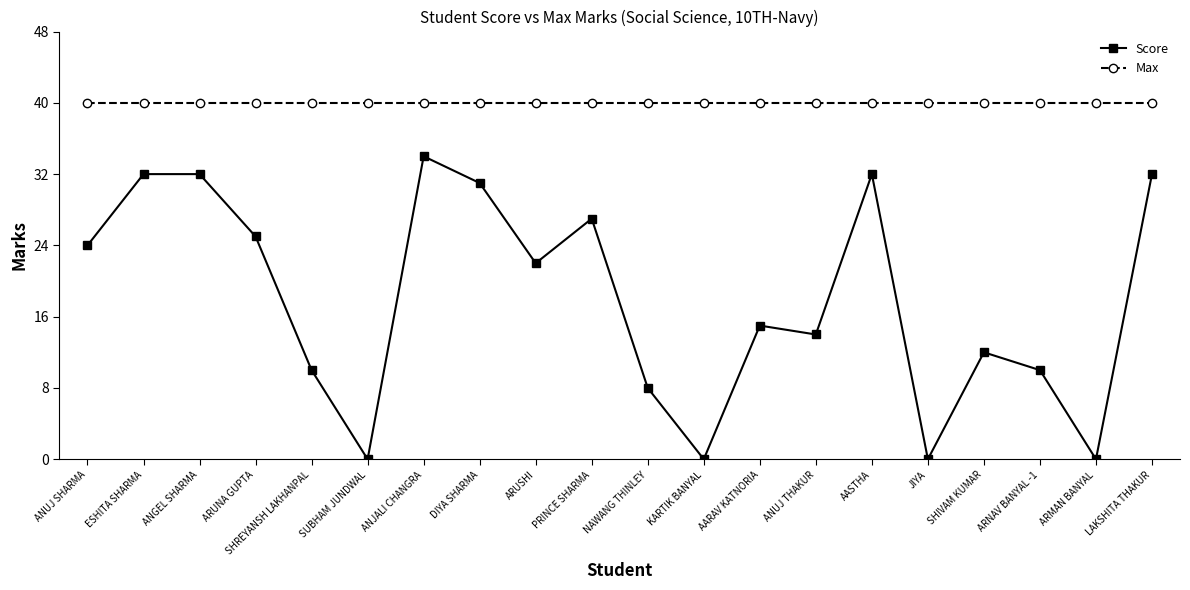

Count the number of data series in this chart.

2